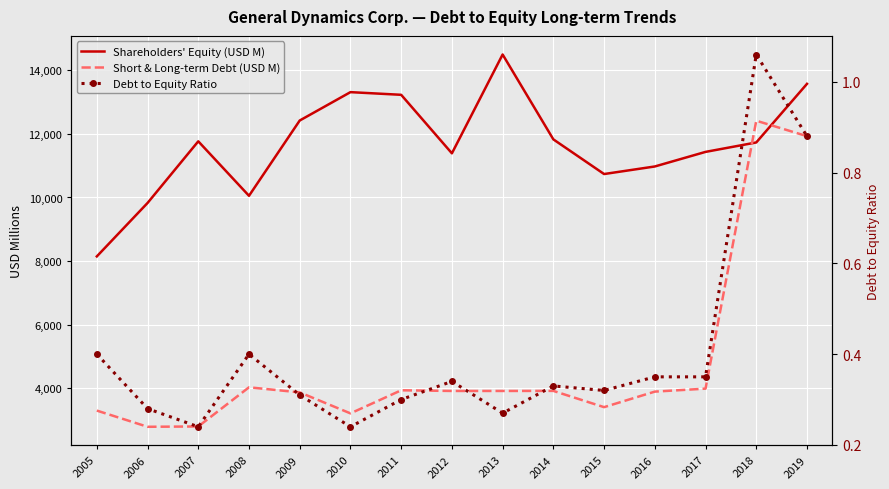

Is this an area chart (filled region under the line)?

No